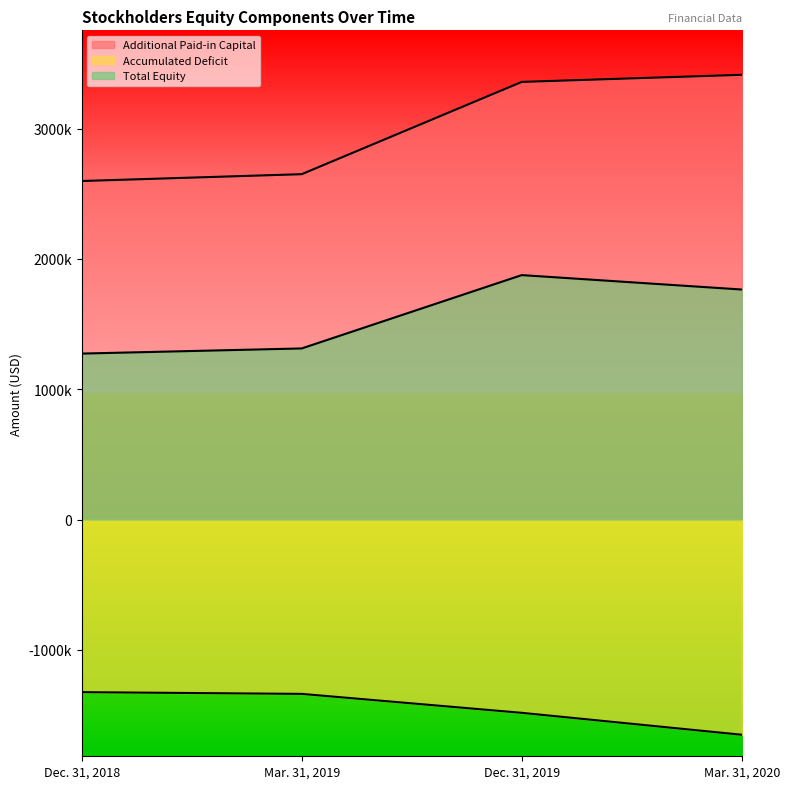

True or false: Total Equity has a value of 3235769 at Dec. 31, 2019.

False